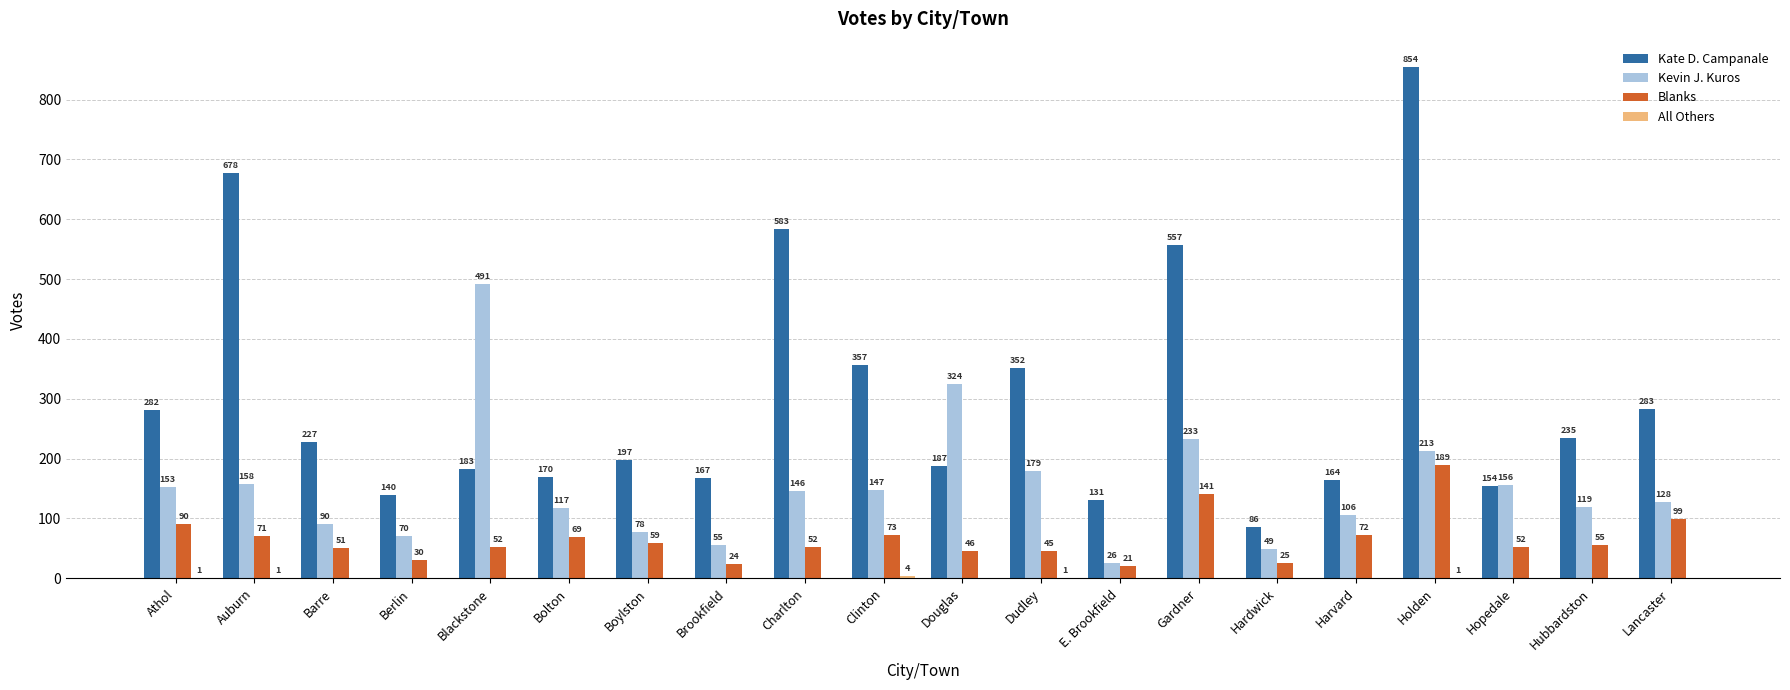

At which label does Blanks reach its peak?

Holden